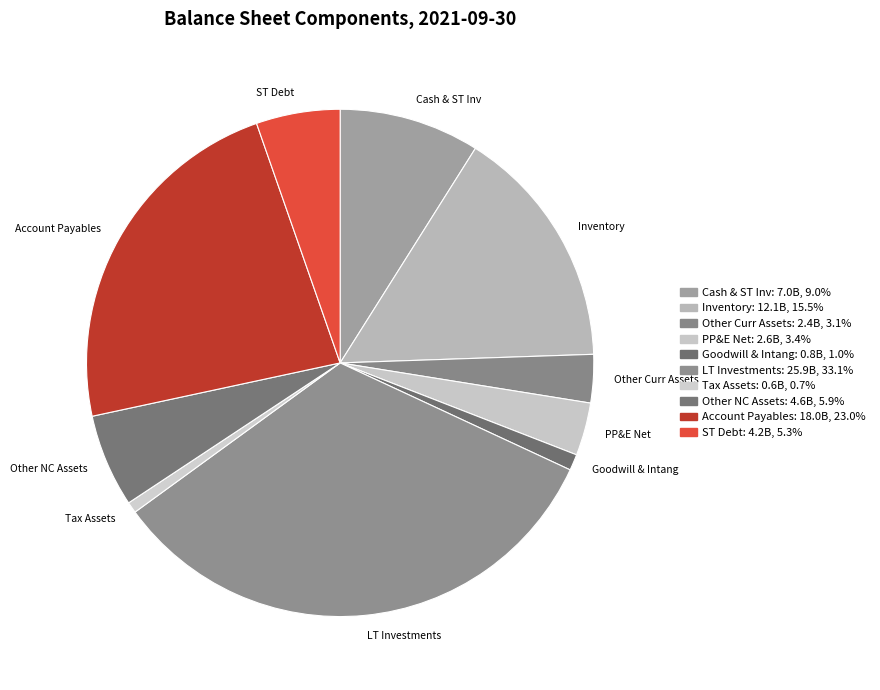

How many segments does this pie chart have?

10